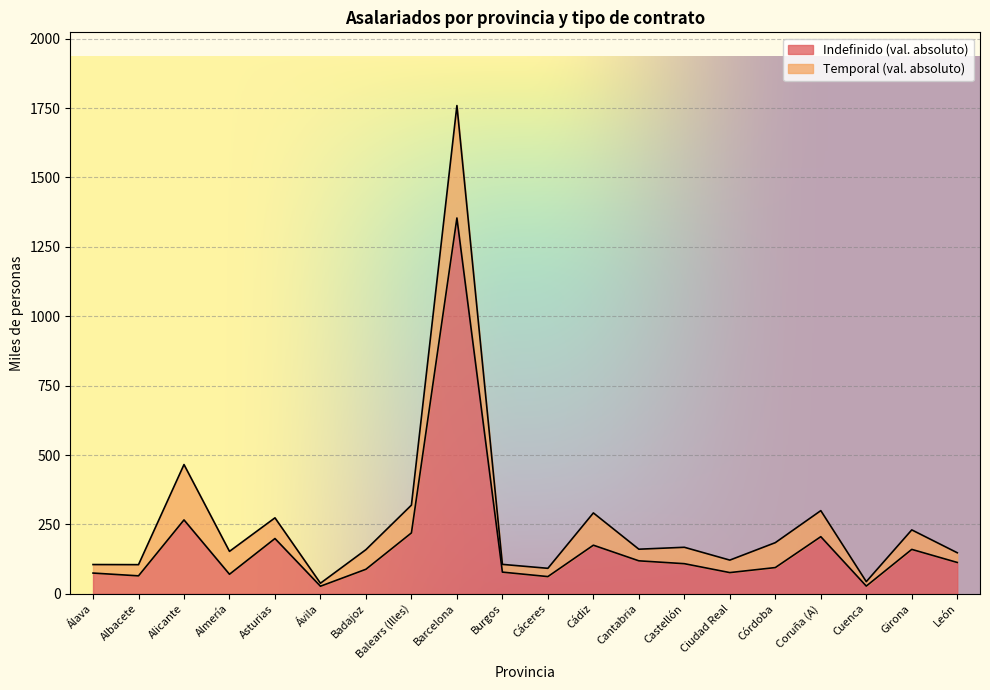

Rank the categories by value from highest to lowest.

Barcelona, Alicante, Balears (Illes), Coruña (A), Asturias, Cádiz, Girona, Cantabria, León, Castellón, Córdoba, Badajoz, Burgos, Ciudad Real, Álava, Almería, Albacete, Cáceres, Cuenca, Ávila